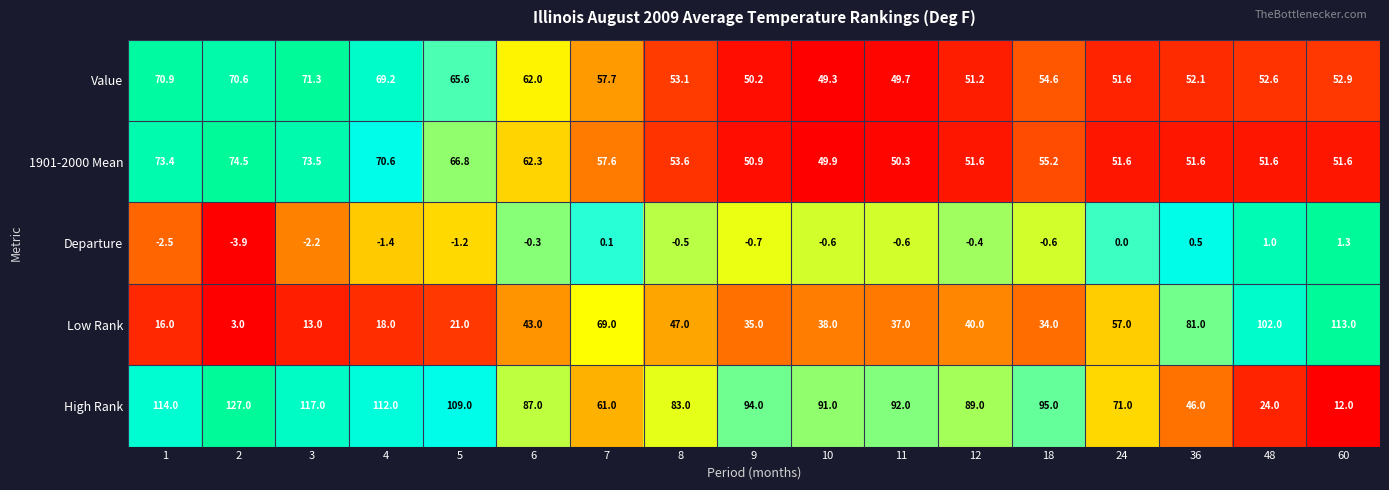

The Departure series shows -2.2 at 3. True or false?

True